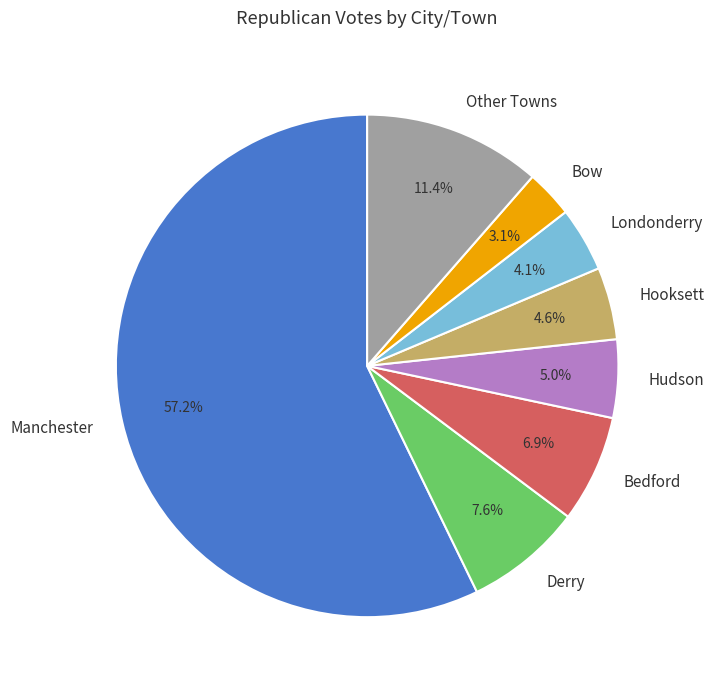

Is there any slice that represents more than half of the pie?

Yes